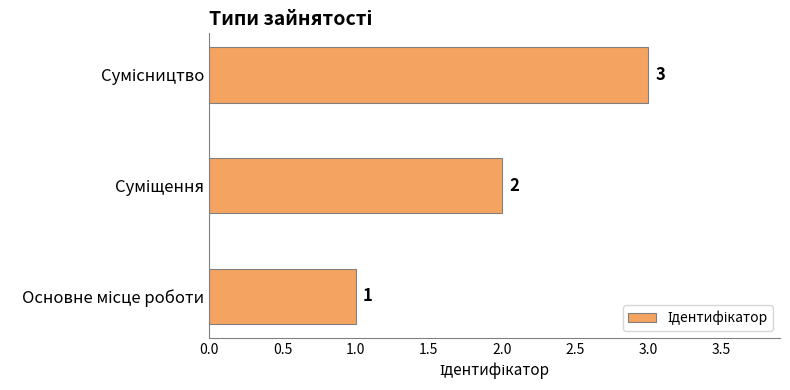

What is the sum of all values?

6